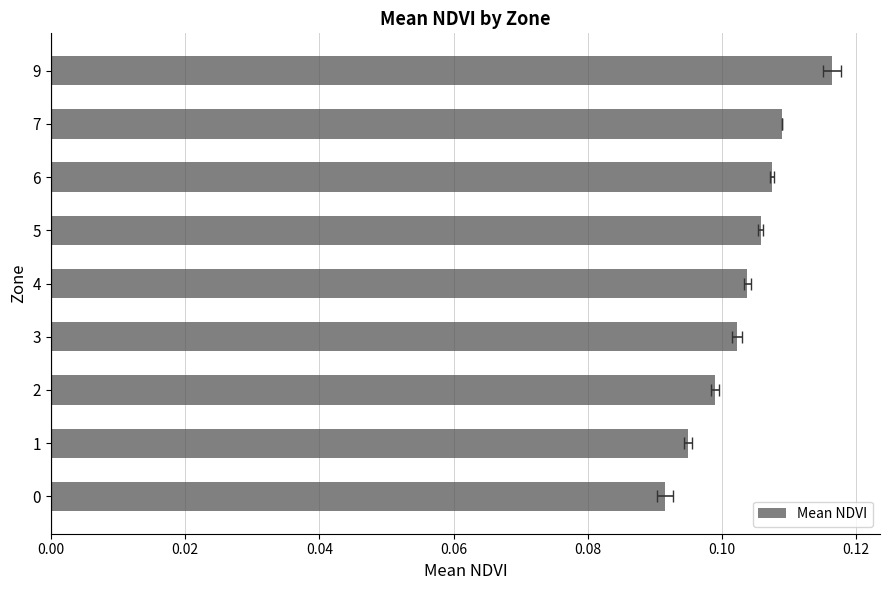

What position from the right is 0.06?

6